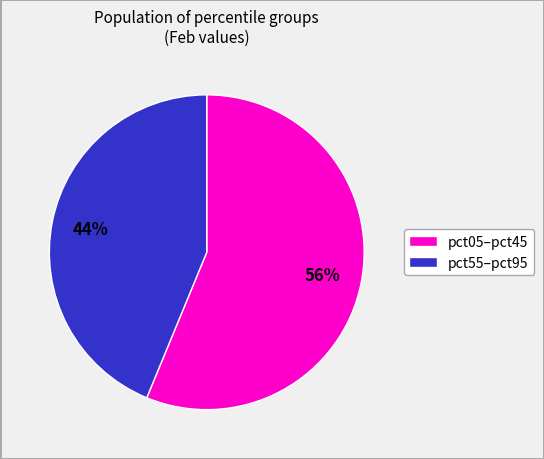

To the nearest percent, what is the average slice percentage?

50%